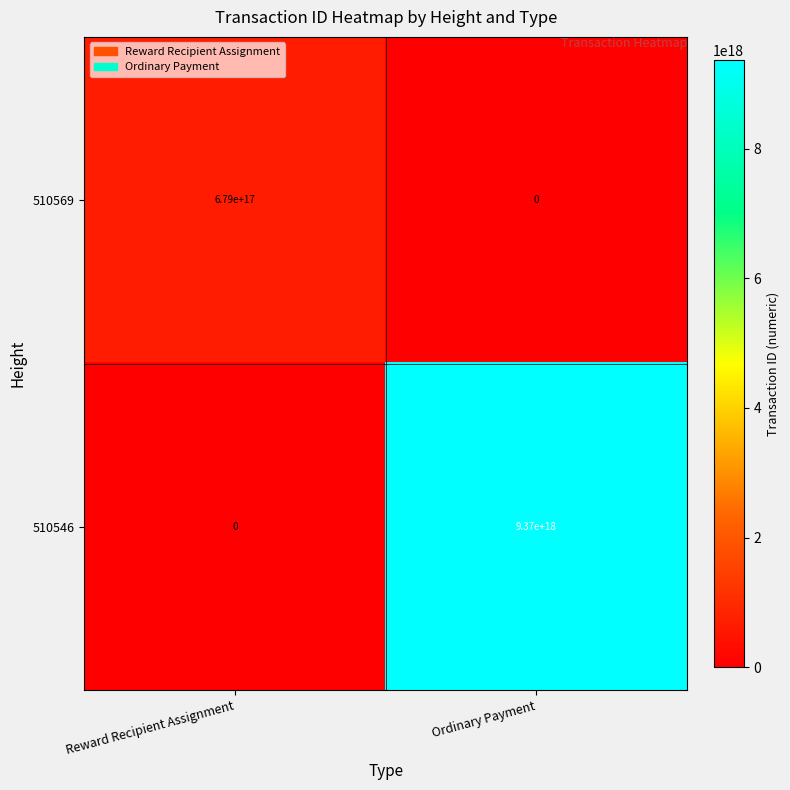

List the series in order of their overall mean, highest first.

510546, 510569